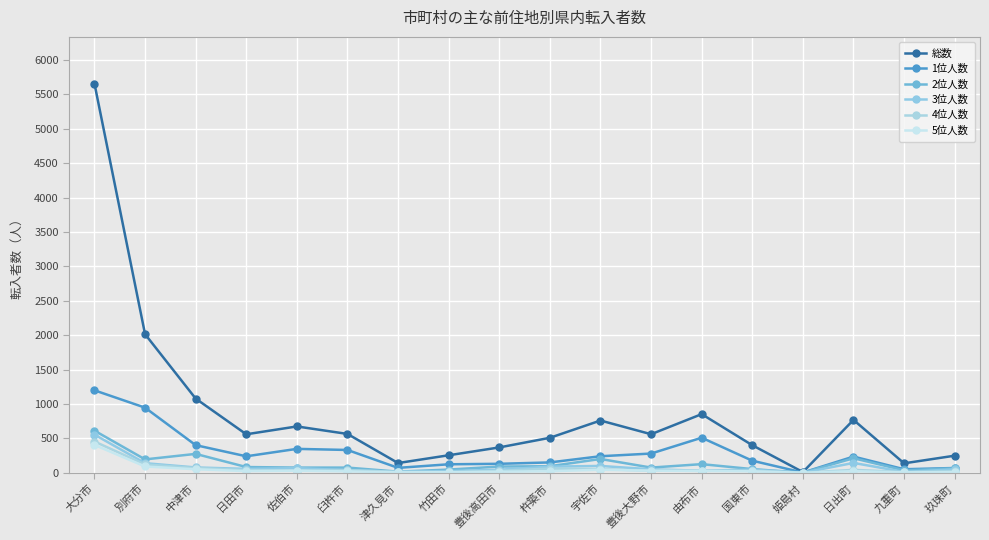

How many categories are shown in the chart?

18